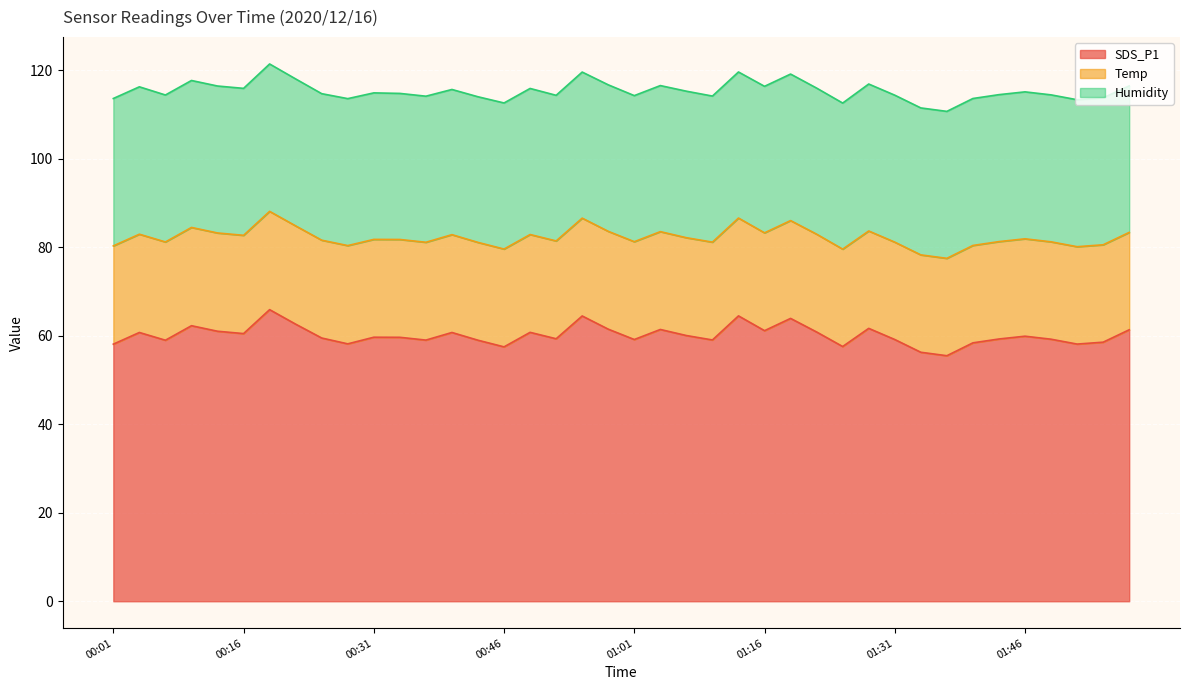

What is the highest value of the SDS_P1 series?

65.9